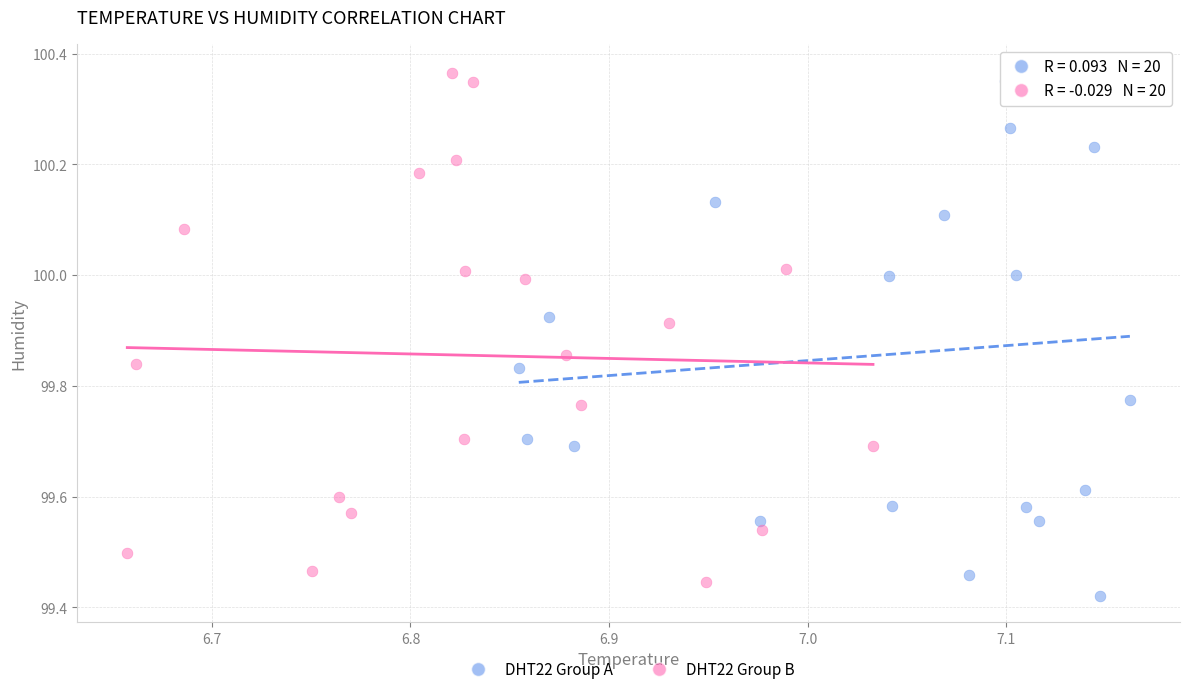

Which series contains the lowest Y value?

DHT22 Group A